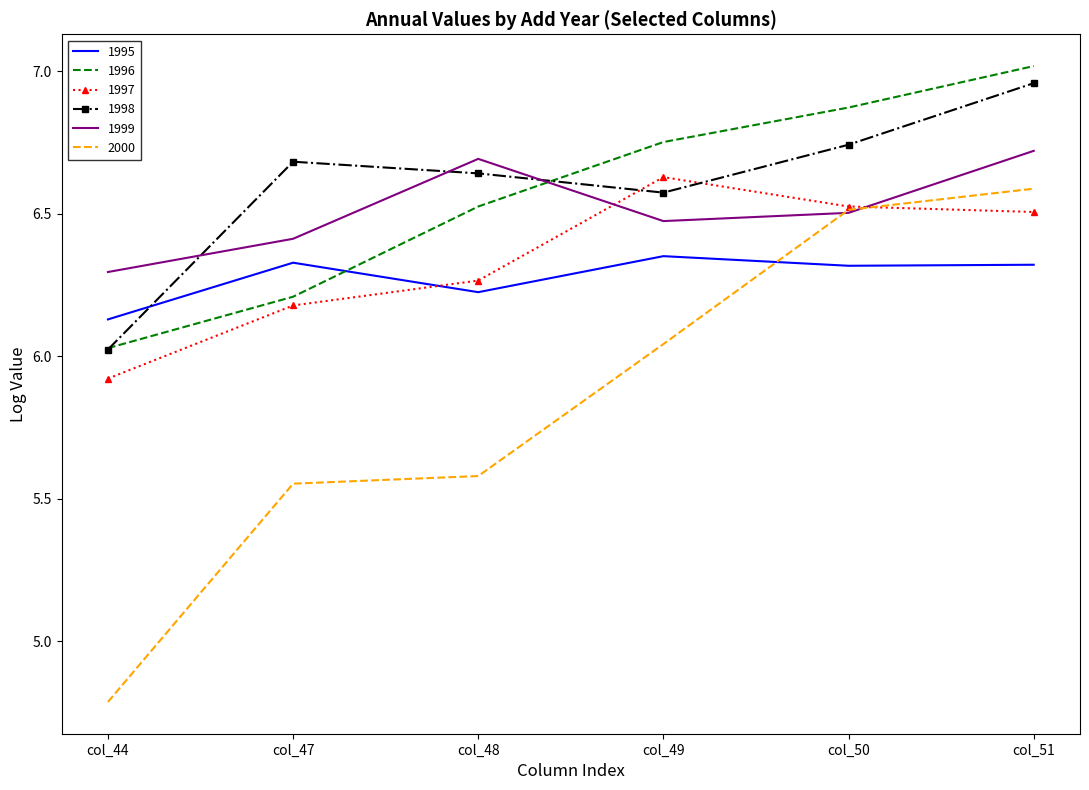

Which category has the lowest value in the 1998 series?

col_44